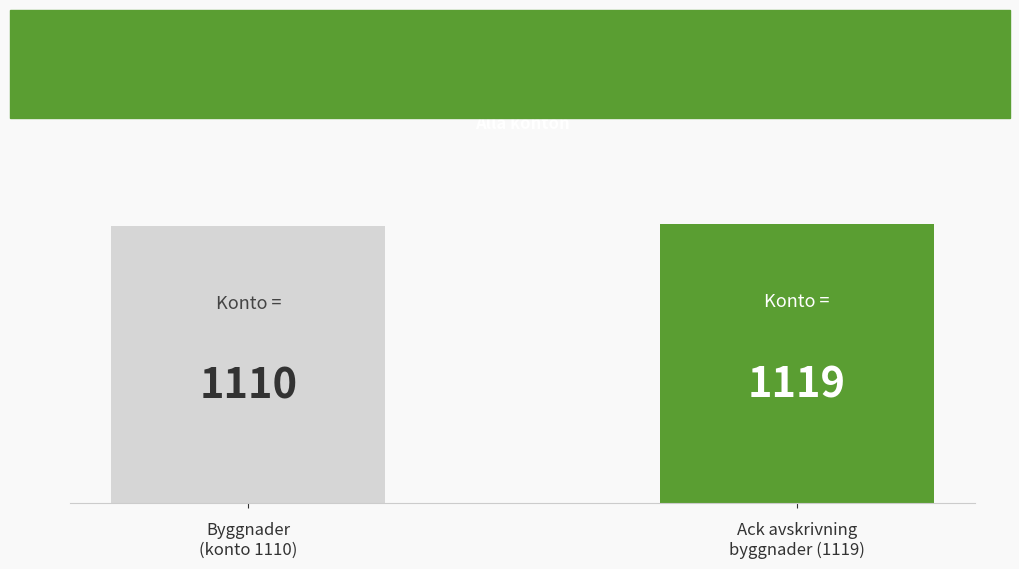

What is the difference between the values at Ack avskrivning
byggnader (1119) and Byggnader
(konto 1110)?

9